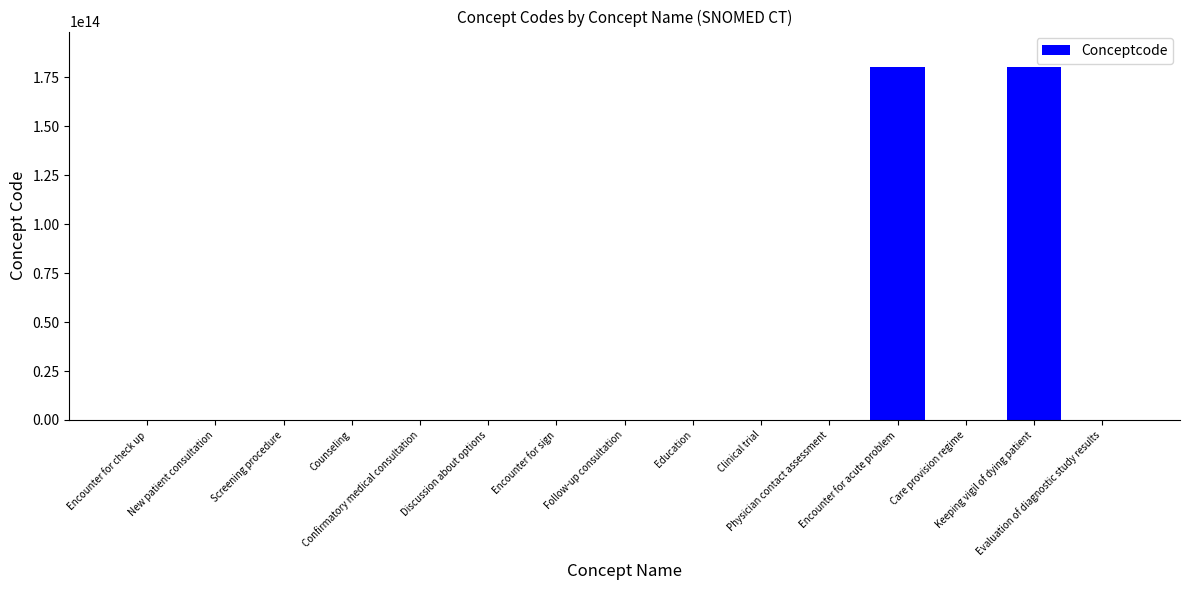

Reading right to left, list all the values displayed in this chart.

Evaluation of diagnostic study results=370851004	Keeping vigil of dying patient=180311000146105	Care provision regime=225351009	Encounter for acute problem=180201000146103	Physician contact assessment=410140003	Clinical trial=110465008	Education=409073007	Follow-up consultation=281036007	Encounter for sign=185346005	Discussion about options=223487003	Confirmatory medical consultation=77406008	Counseling=409063005	Screening procedure=20135006	New patient consultation=185387006	Encounter for check up=185349003